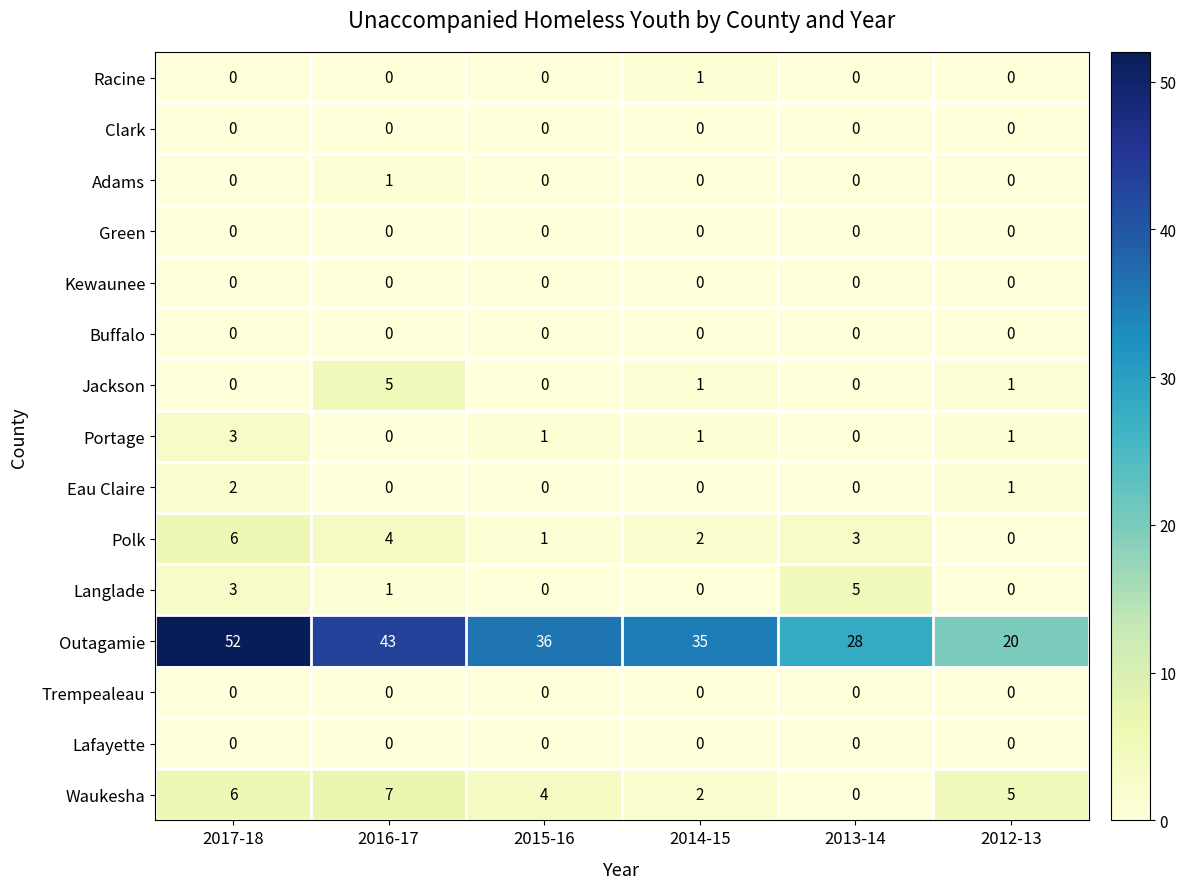

At which category is the sum across all series the highest?

2017-18